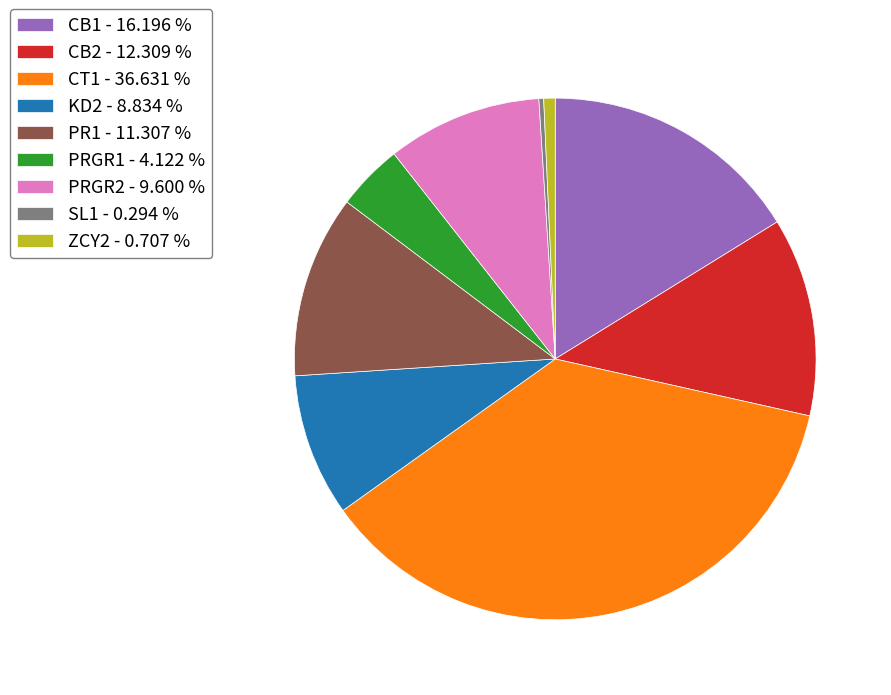

Combined, do PRGR1 - 4.122 % and SL1 - 0.294 % account for over 50%?

No